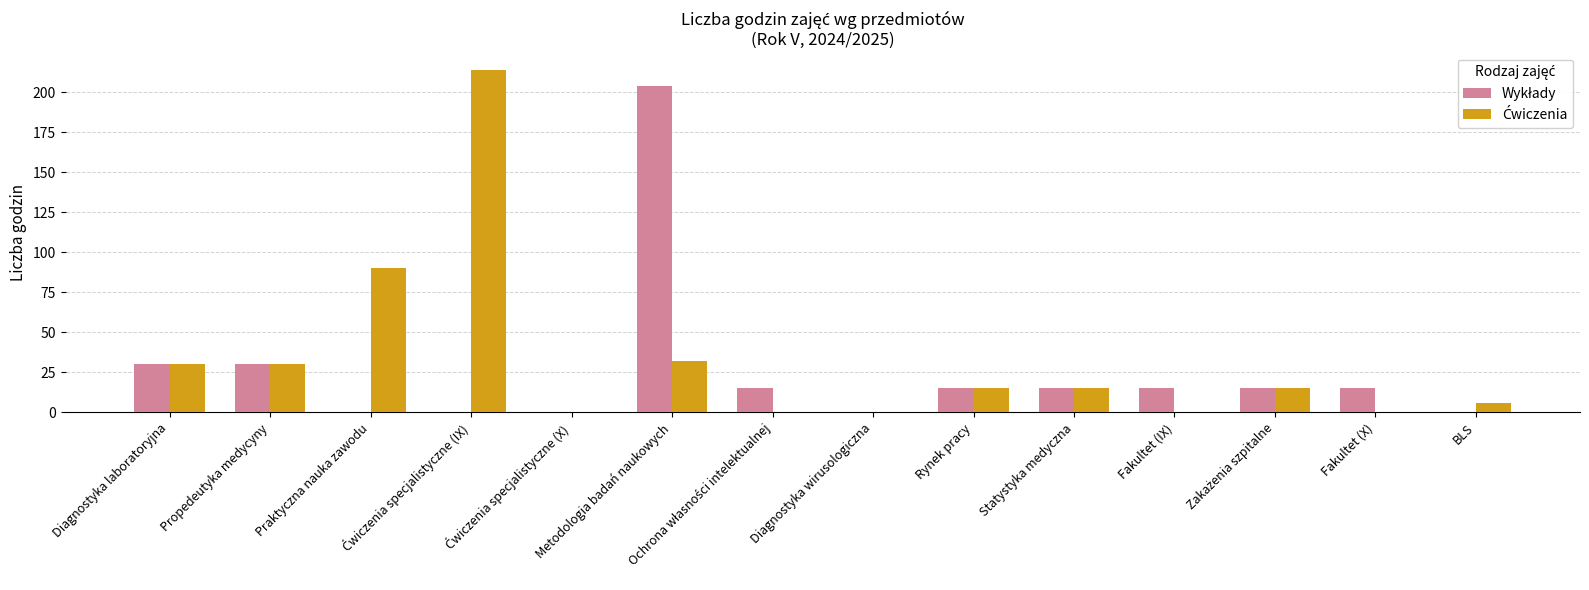

Are the bars grouped side by side (vs. stacked)?

Yes